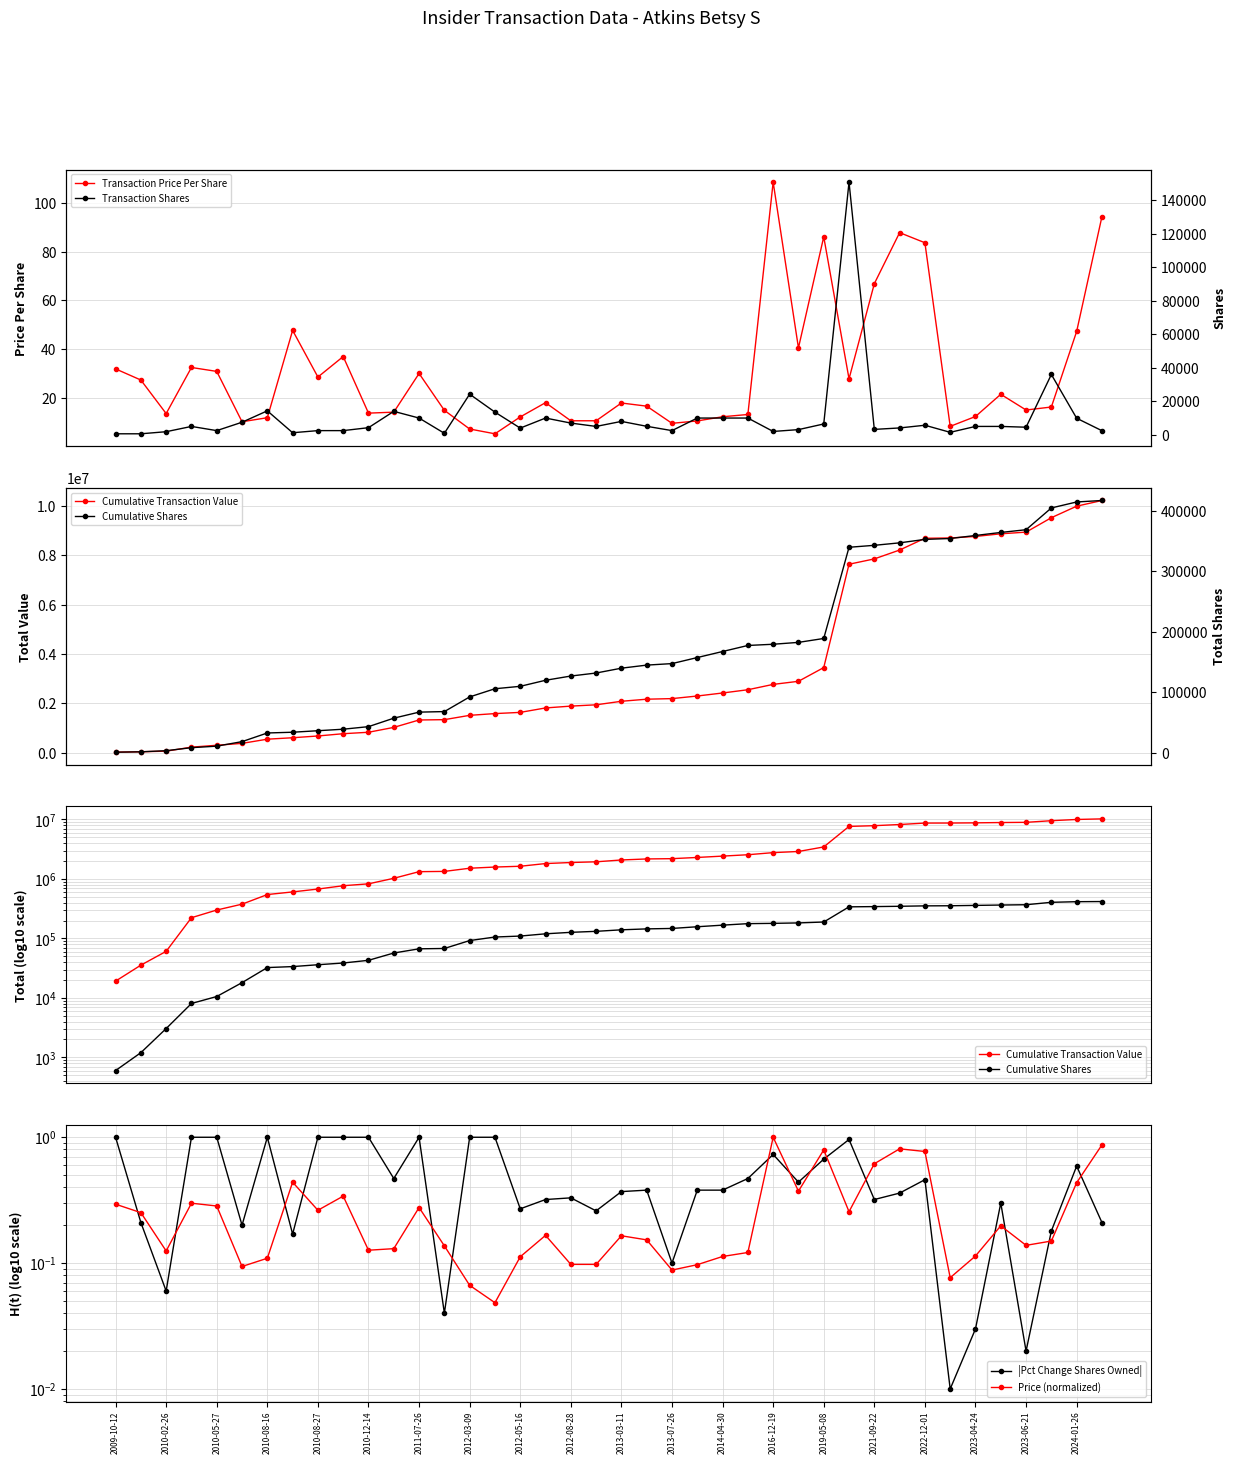

Reading left to right, what are all the values shown in this chart?

Transaction Price Per Share: 31.9	27.3	13.6	32.5	30.9	10.2	11.9	47.7	28.5	37.0	13.7	14.1	30.0	14.9	7.2	5.3	12.2	18.0	10.6	10.6	17.9	16.6	9.6	10.5	12.2	13.2	108.5	40.5	86.1	27.8	66.8	87.8	83.7	8.3	12.4	21.5	15.0	16.2	47.2	94.4
Transaction Shares: 600.0	600.0	1851.0	5000.0	2500.0	7500.0	14311.0	1230.0	2500.0	2500.0	4252.0	14000.0	10000.0	900.0	24260.0	13537.0	4000.0	10000.0	7000.0	5000.0	8000.0	5079.0	2500.0	10000.0	10000.0	10000.0	2000.0	3096.0	6470.0	150845.0	3229.0	4095.0	5707.0	1481.0	5000.0	5000.0	4528.0	36000.0	9894.0	2446.0
Cumulative Transaction Value: 19134.0	35526.0	60610.0	222960.0	300110.0	376610.0	546338.0	604997.0	676362.0	768752.0	827163.0	1025091.0	1325191.0	1338585.0	1513888.0	1585064.0	1633784.0	1814084.0	1888305.0	1941305.0	2084443.0	2168767.0	2192656.0	2298056.0	2420556.0	2552356.0	2769416.0	2894804.0	3451742.0	7645278.0	7861137.0	8220678.0	8698069.0	8710376.0	8772176.0	8879526.0	8947537.0	9532537.0	10000029.0	10230907.0
Cumulative Shares: 600.0	1200.0	3051.0	8051.0	10551.0	18051.0	32362.0	33592.0	36092.0	38592.0	42844.0	56844.0	66844.0	67744.0	92004.0	105541.0	109541.0	119541.0	126541.0	131541.0	139541.0	144620.0	147120.0	157120.0	167120.0	177120.0	179120.0	182216.0	188686.0	339531.0	342760.0	346855.0	352562.0	354043.0	359043.0	364043.0	368571.0	404571.0	414465.0	416911.0
|Pct Change Shares Owned|: 1.0	0.2	0.1	1.0	1.0	0.2	1.0	0.2	1.0	1.0	1.0	0.5	1.0	0.0	1.0	1.0	0.3	0.3	0.3	0.3	0.4	0.4	0.1	0.4	0.4	0.5	0.7	0.4	0.7	1.0	0.3	0.4	0.5	0.0	0.0	0.3	0.0	0.2	0.6	0.2
Price (normalized): 0.3	0.3	0.1	0.3	0.3	0.1	0.1	0.4	0.3	0.3	0.1	0.1	0.3	0.1	0.1	0.0	0.1	0.2	0.1	0.1	0.2	0.2	0.1	0.1	0.1	0.1	1.0	0.4	0.8	0.3	0.6	0.8	0.8	0.1	0.1	0.2	0.1	0.1	0.4	0.9